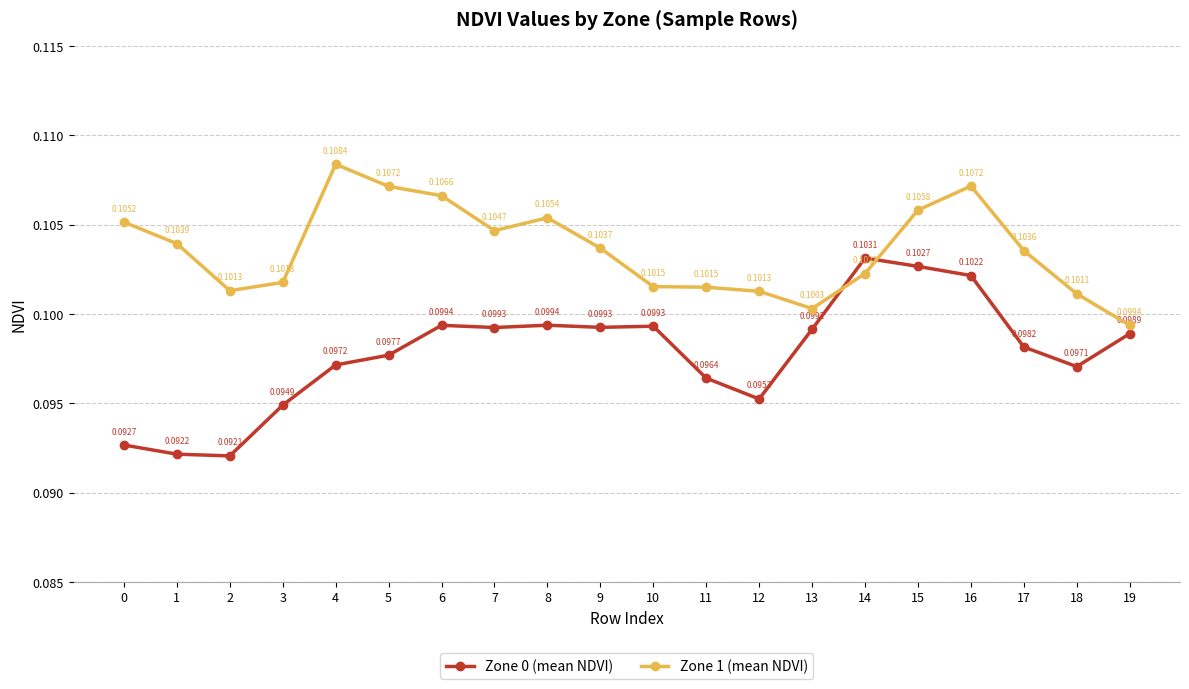

At which category does Zone 1 (mean NDVI) reach its first local peak?

4